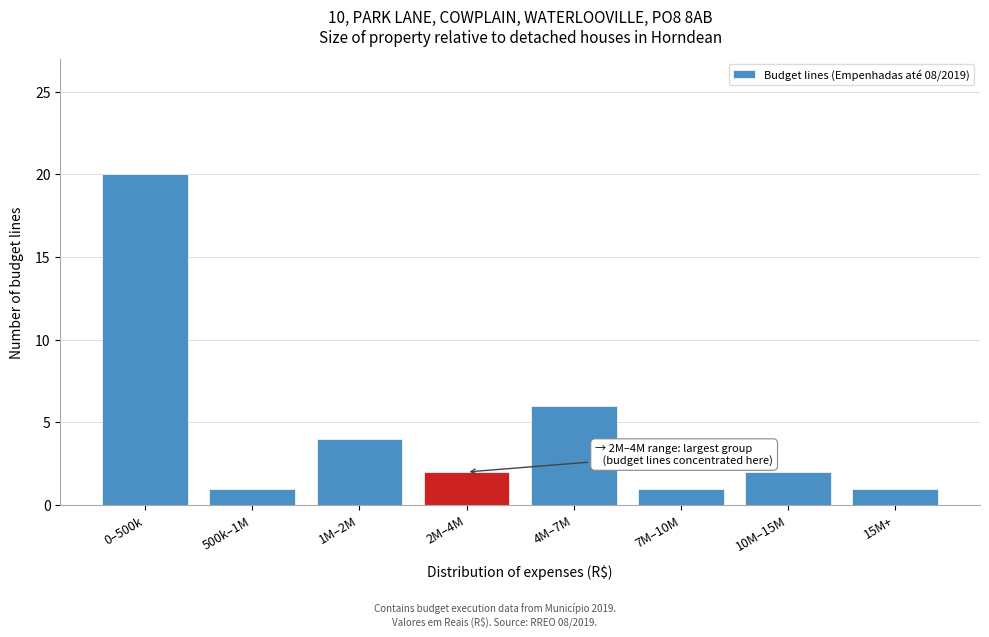

Reading left to right, what are all the values shown in this chart?

20	1	4	2	6	1	2	1